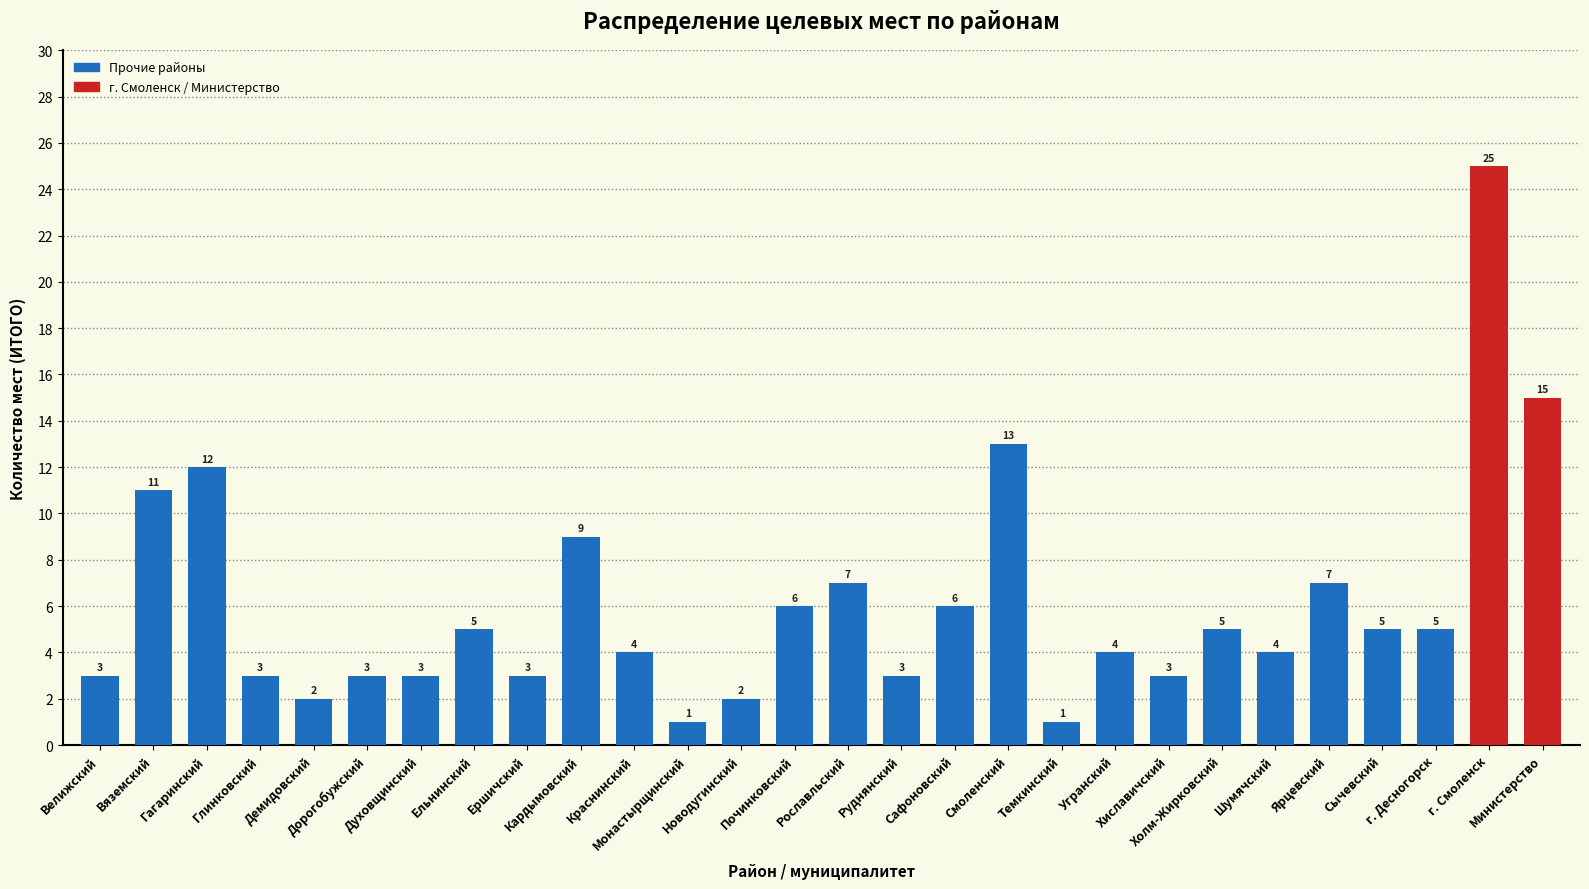

Where is the data nearest to the value 13?

Смоленский